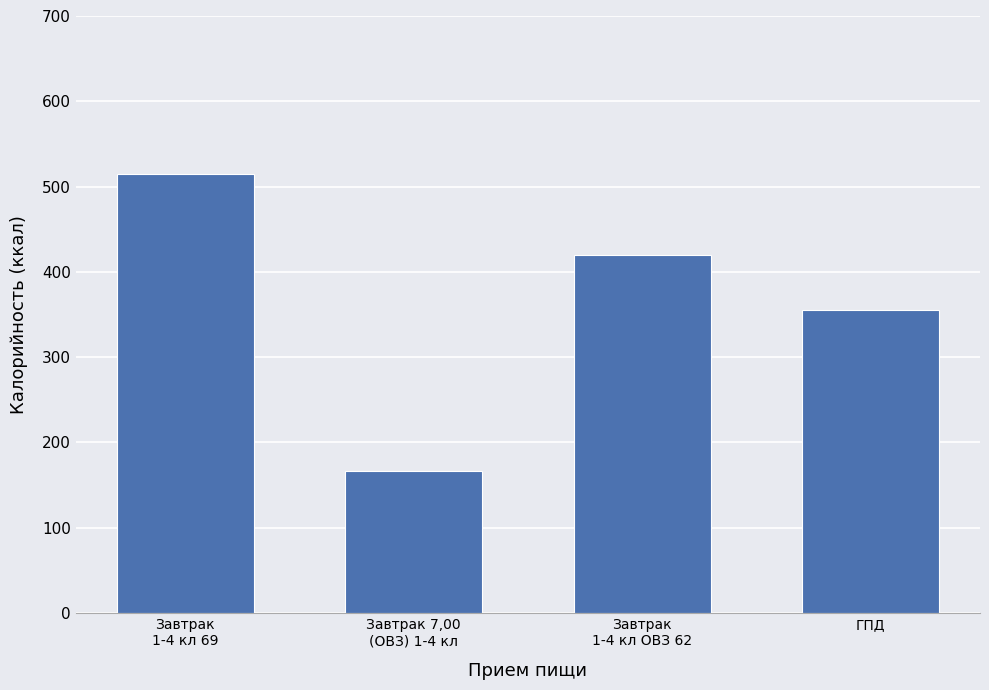

What is the smallest value displayed?

166.0